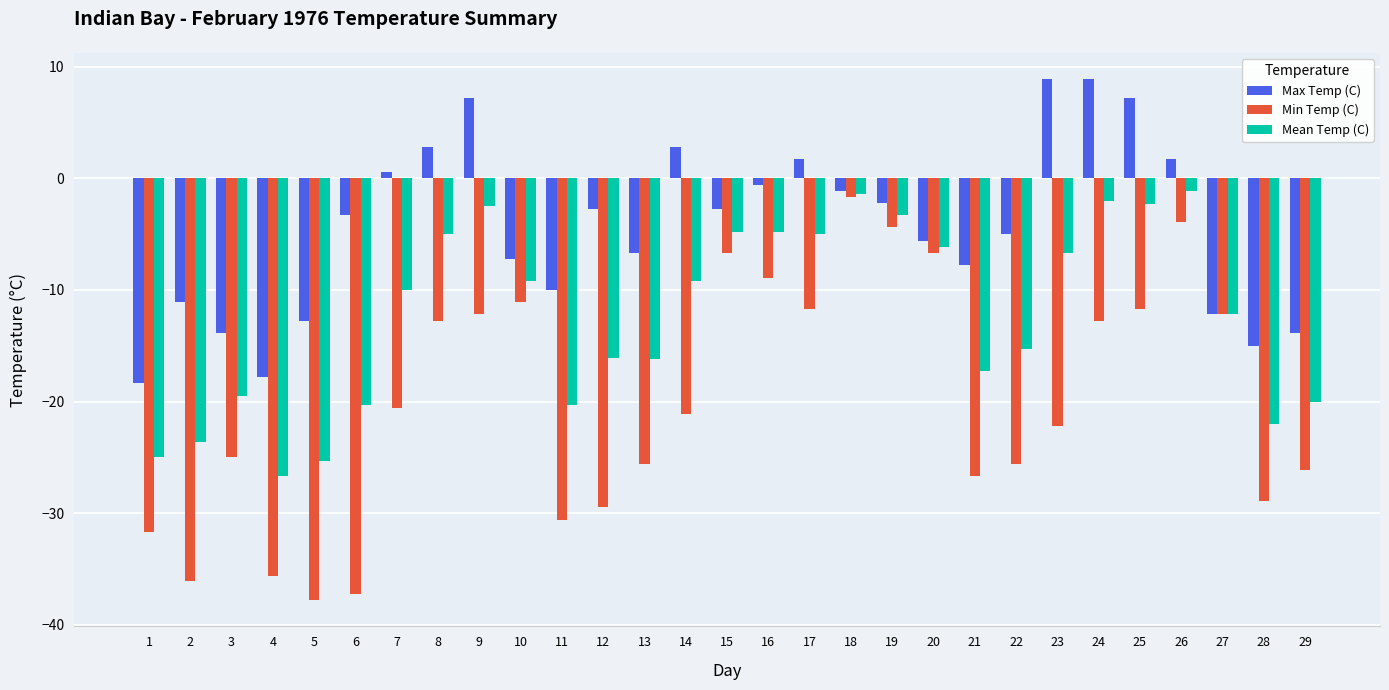

What is the sum of the Mean Temp (C) values at 7 and 28?

-32.0